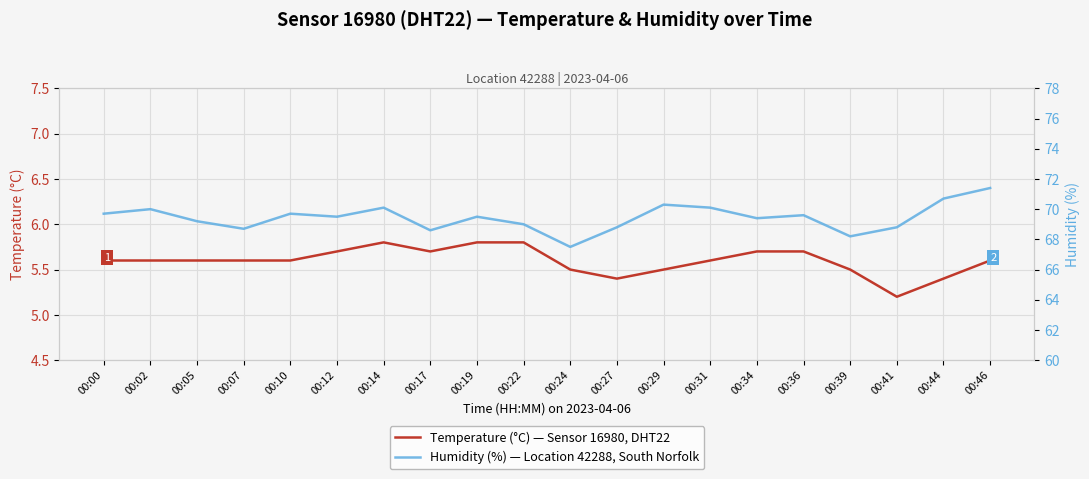

What is the total value across all series at 00:05?

74.8